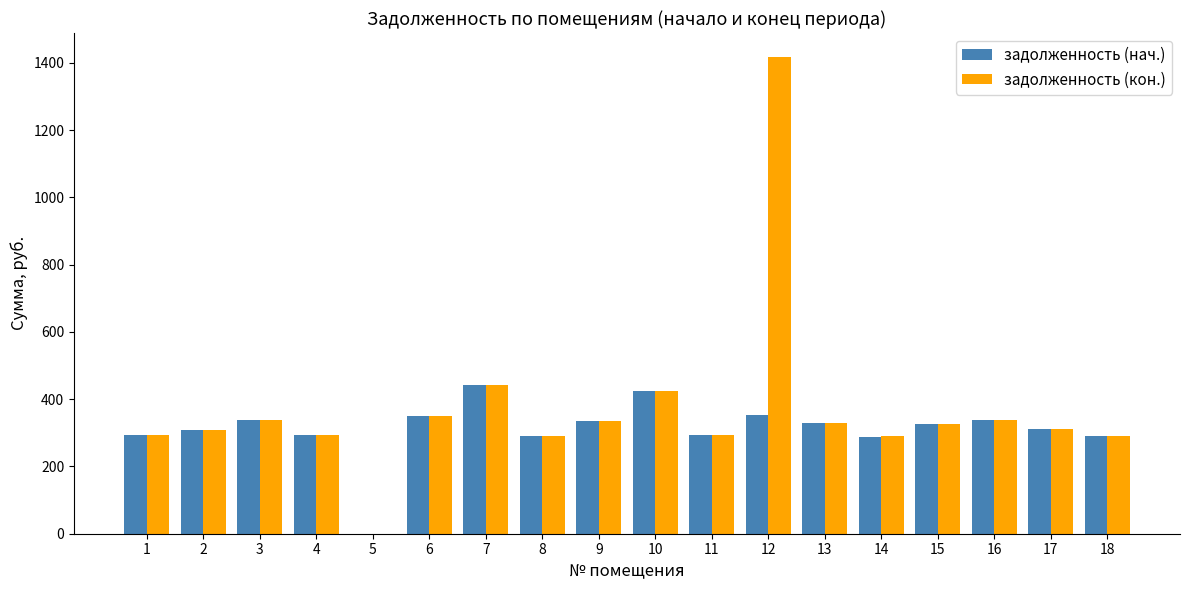

How many groups of bars are there?

18